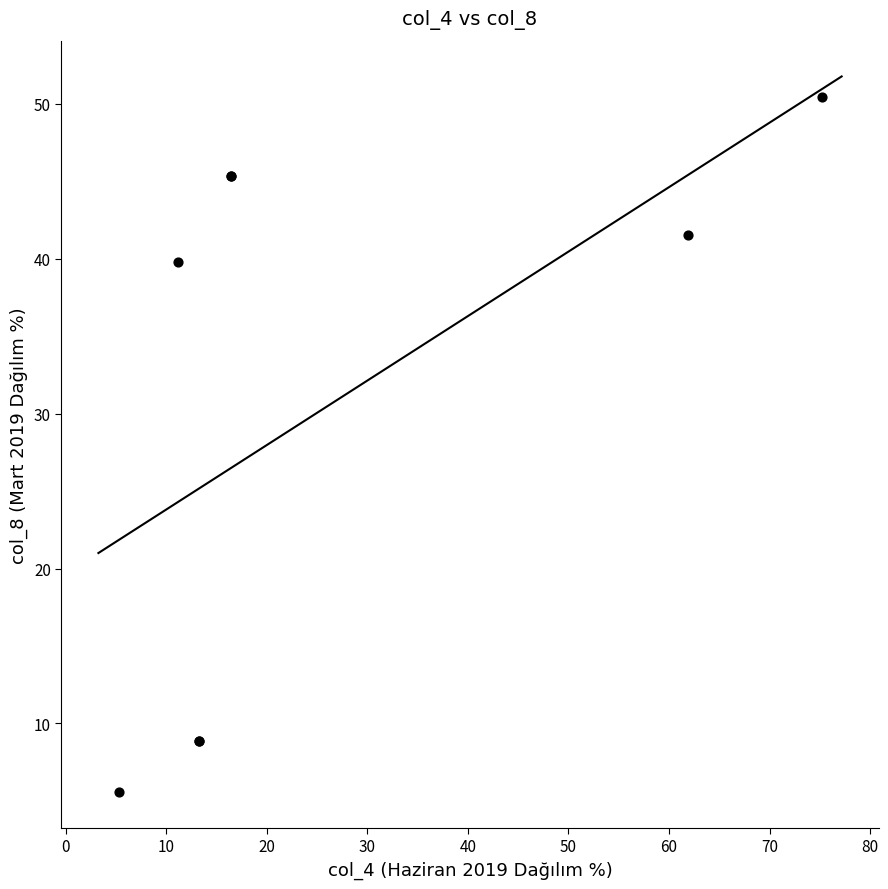

What Y value in the scatter plot is closest to 28?

39.8